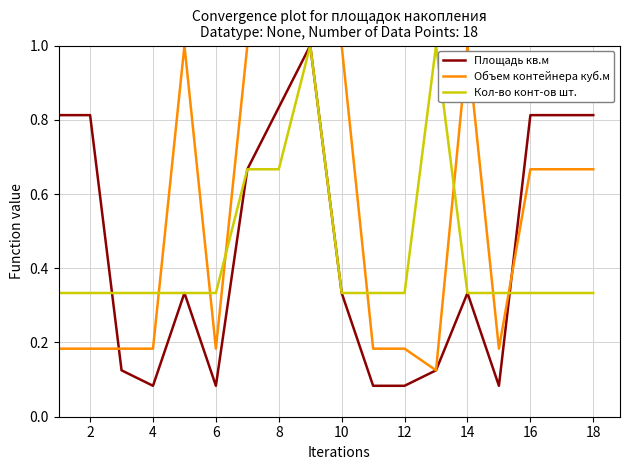

Which series has the widest spread of values?

Площадь кв.м